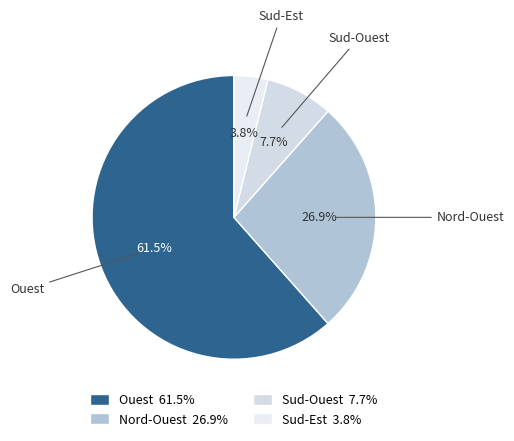

Is the sum of Nord-Ouest and Ouest greater than half?

Yes